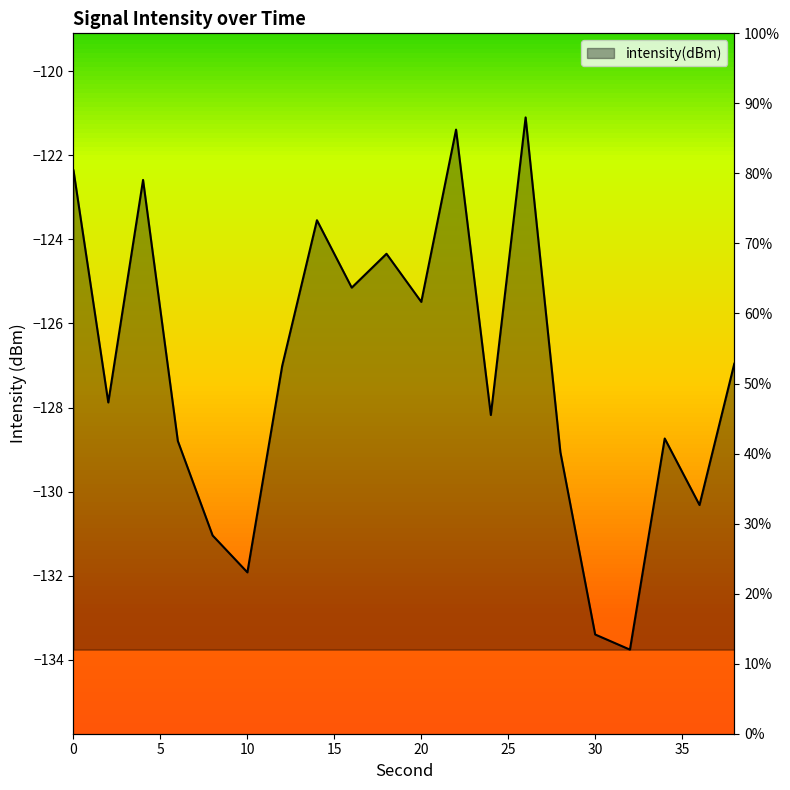

What is the difference between the second highest and second lowest values?

12.0